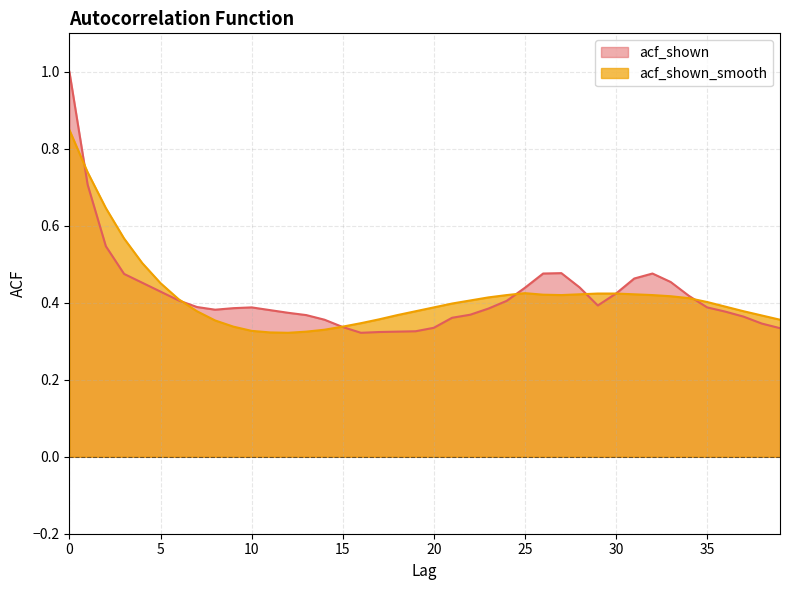

What is the average value of the acf_shown_smooth series?

0.4